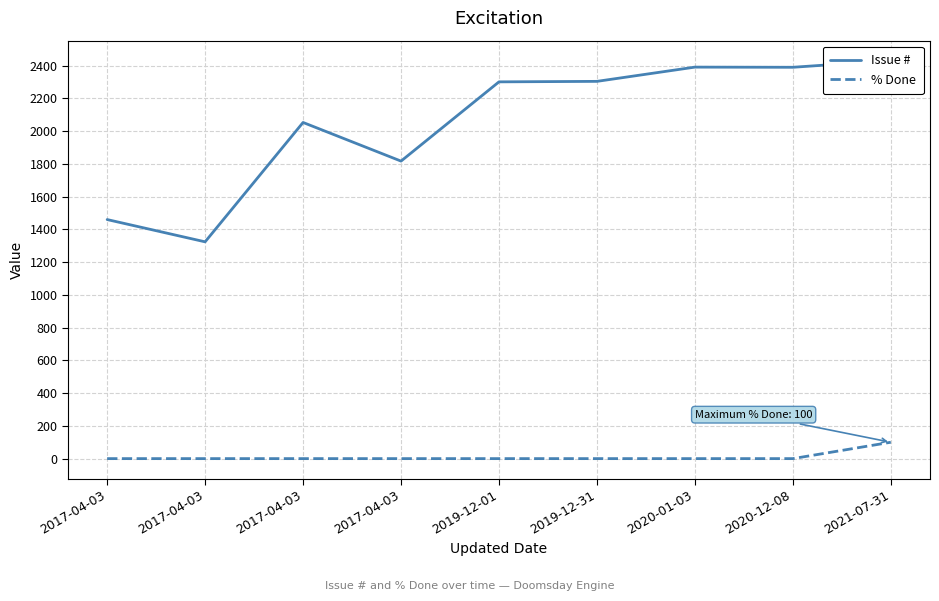

Where is % Done nearest to the value 50?

2017-04-03